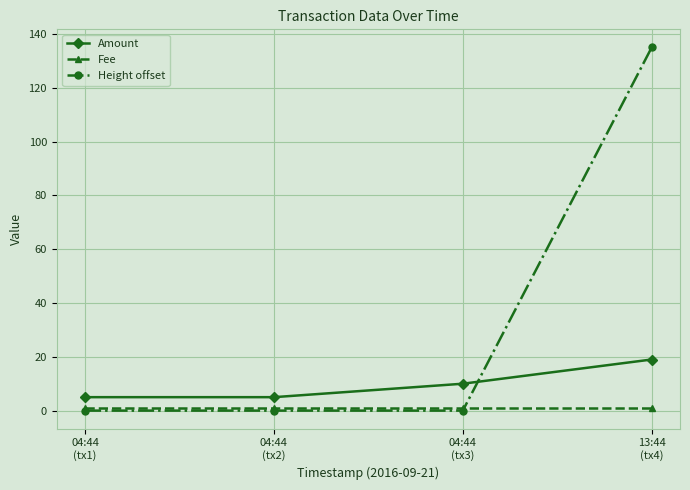

Reading left to right, transcribe all the data shown in this chart.

Amount: 5	5	10	19
Fee: 1	1	1	1
Height offset: 0	0	0	135